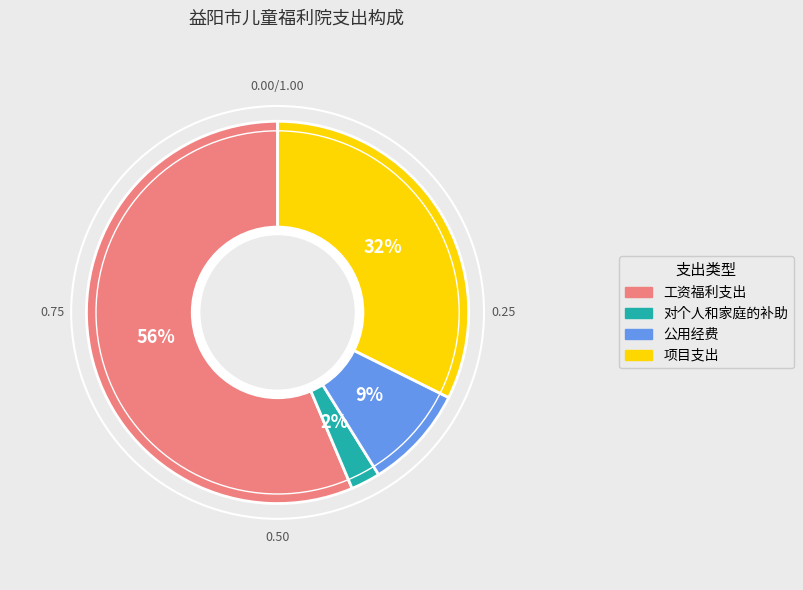

To the nearest percent, what is the average slice percentage?

25%